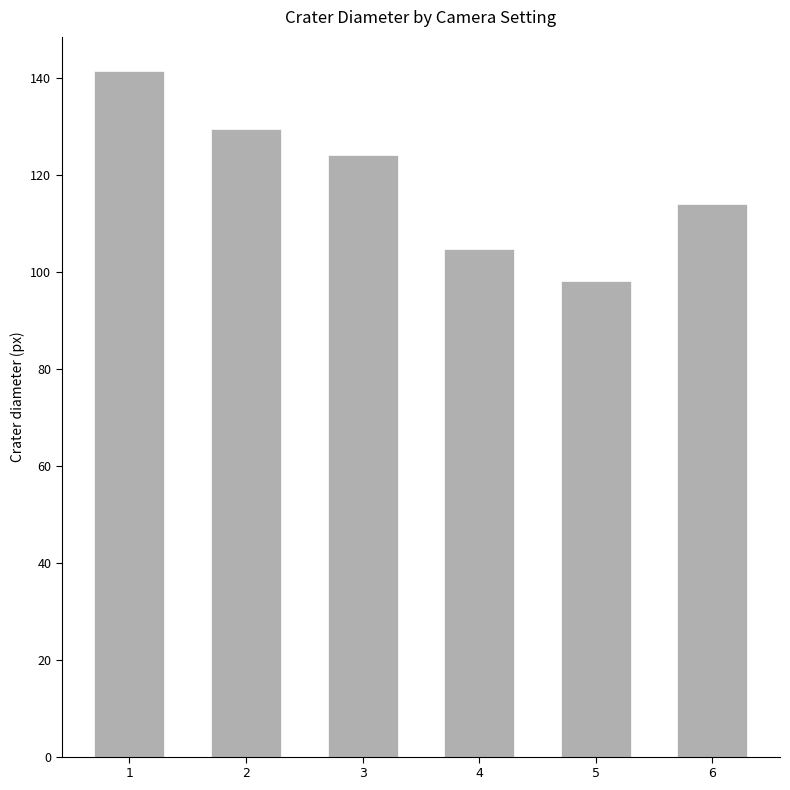

How many data points does each series have?

6